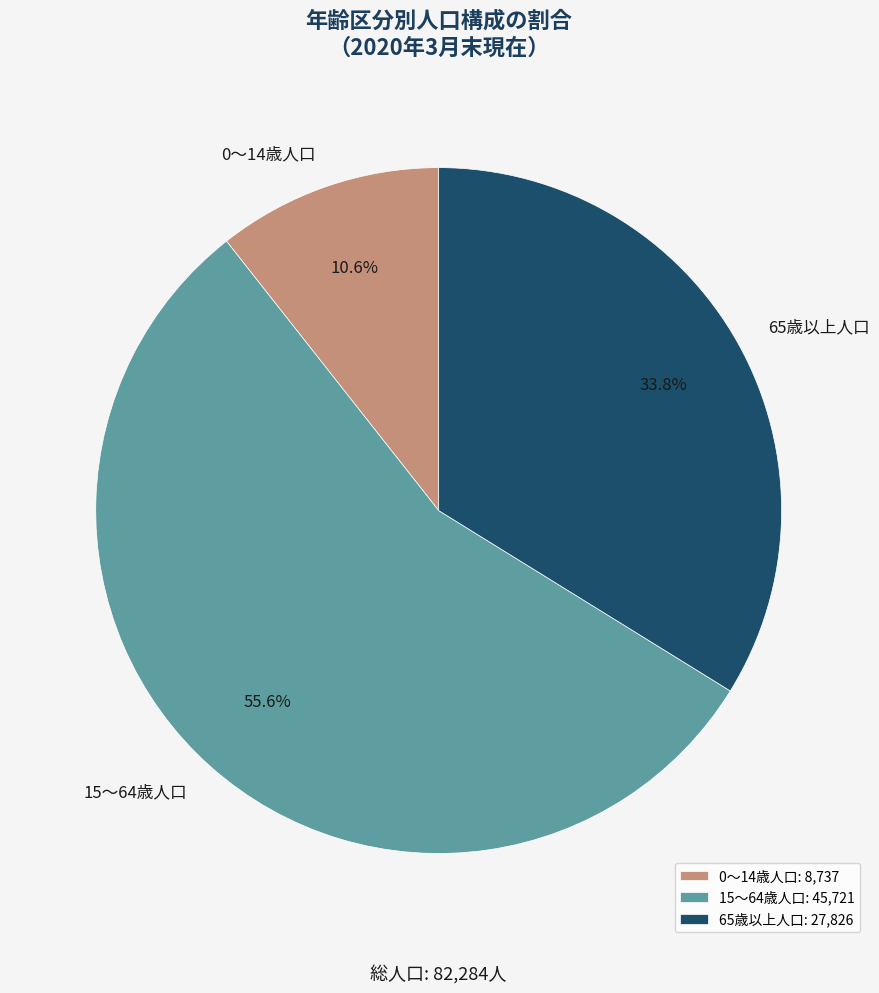

How many slices are in this pie chart?

3